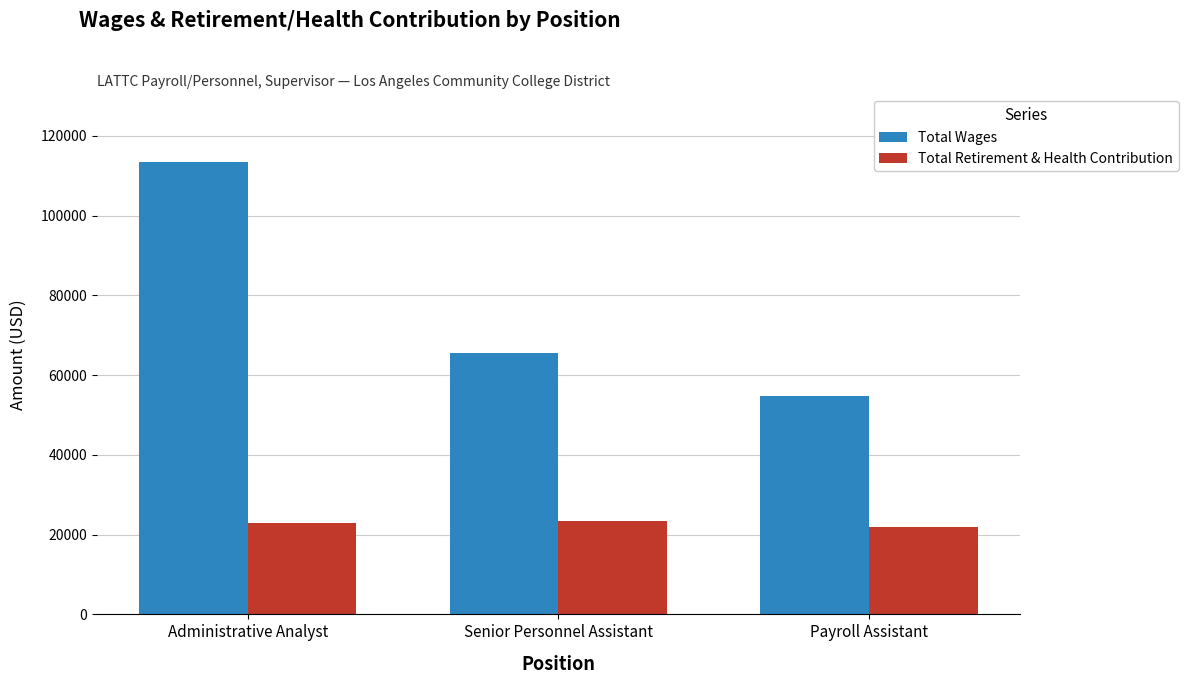

Count the number of categories in the chart.

3